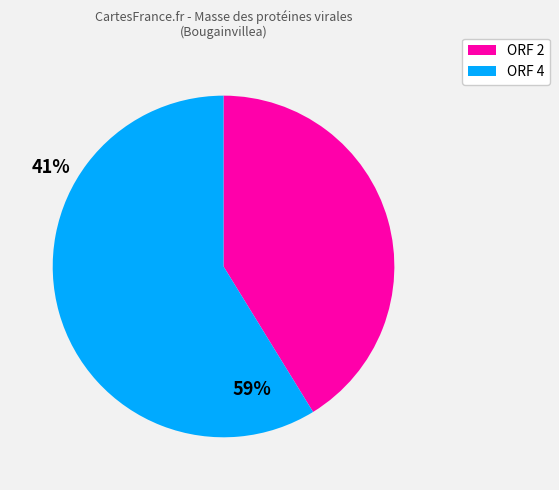

How many slices are in this pie chart?

2